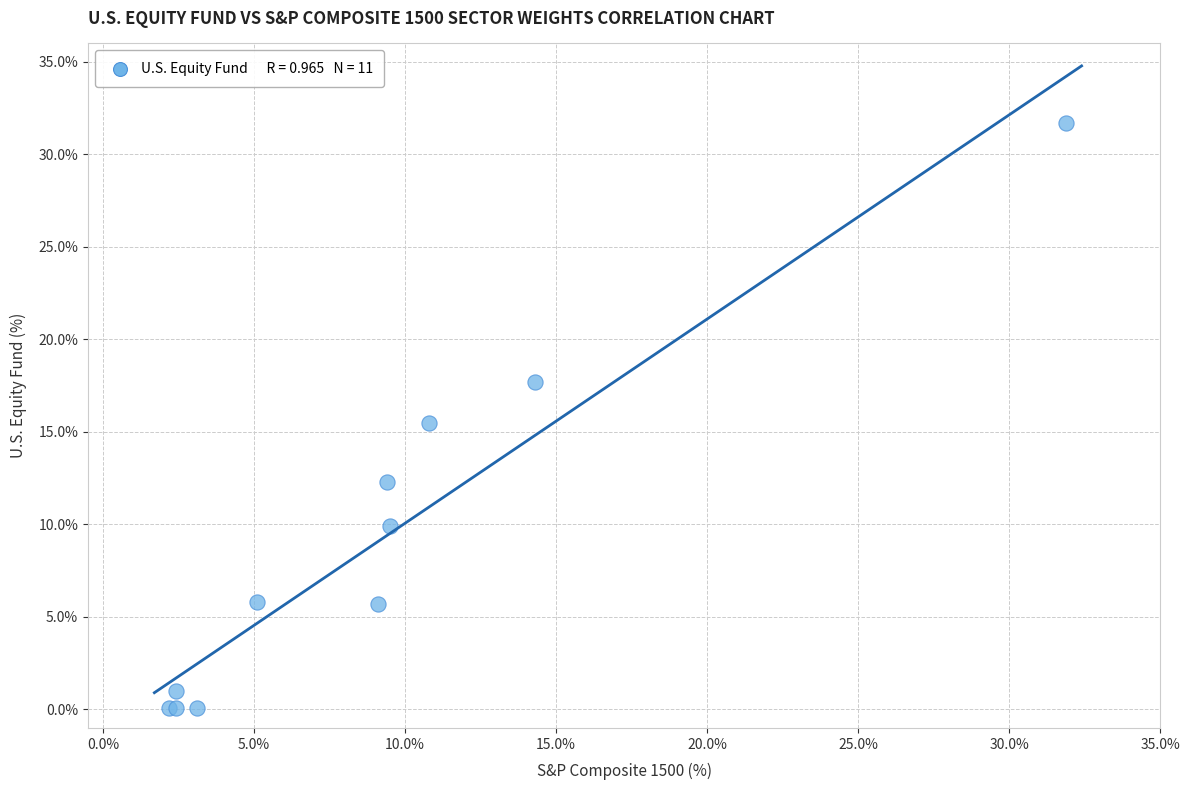

What Y value in the scatter plot is closest to 15?

15.5